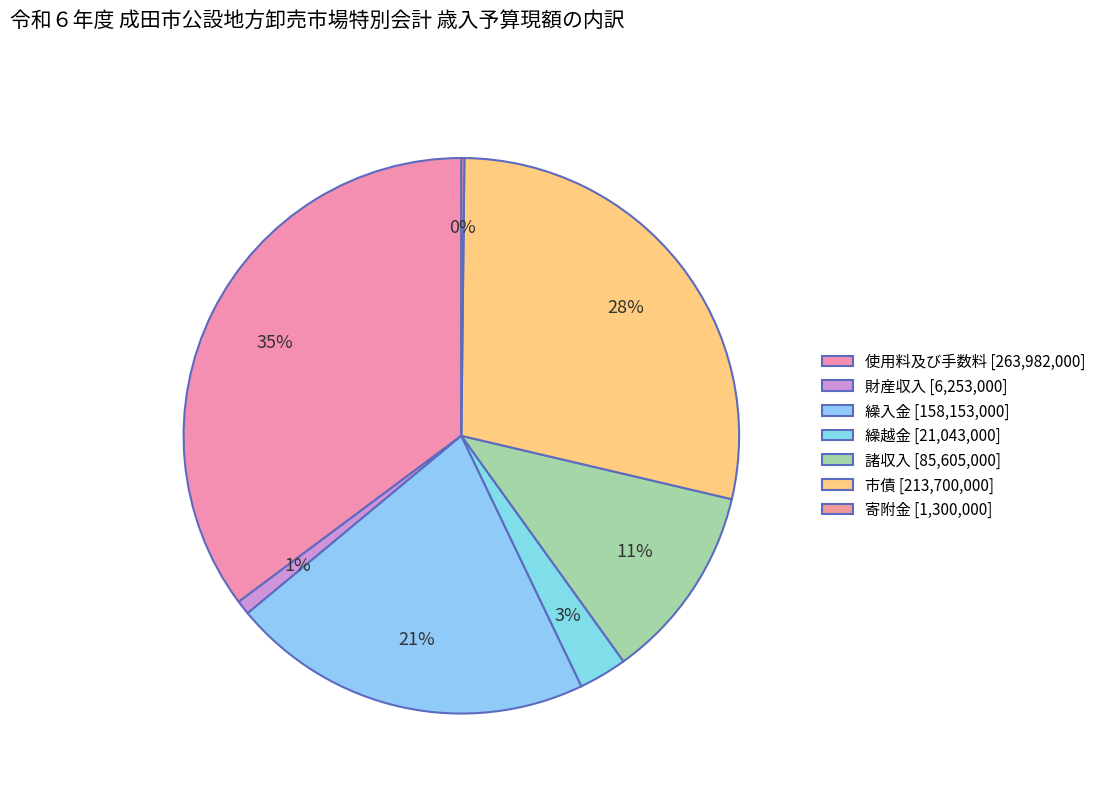

How many slices are in this pie chart?

7